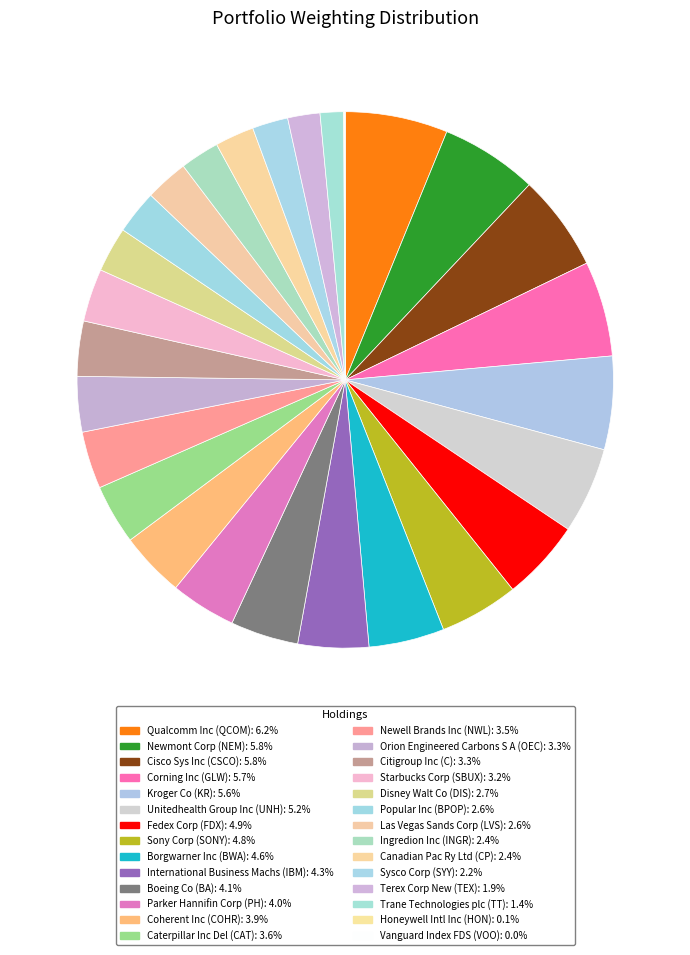

Which slice is the smallest?

Vanguard Index FDS (VOO)